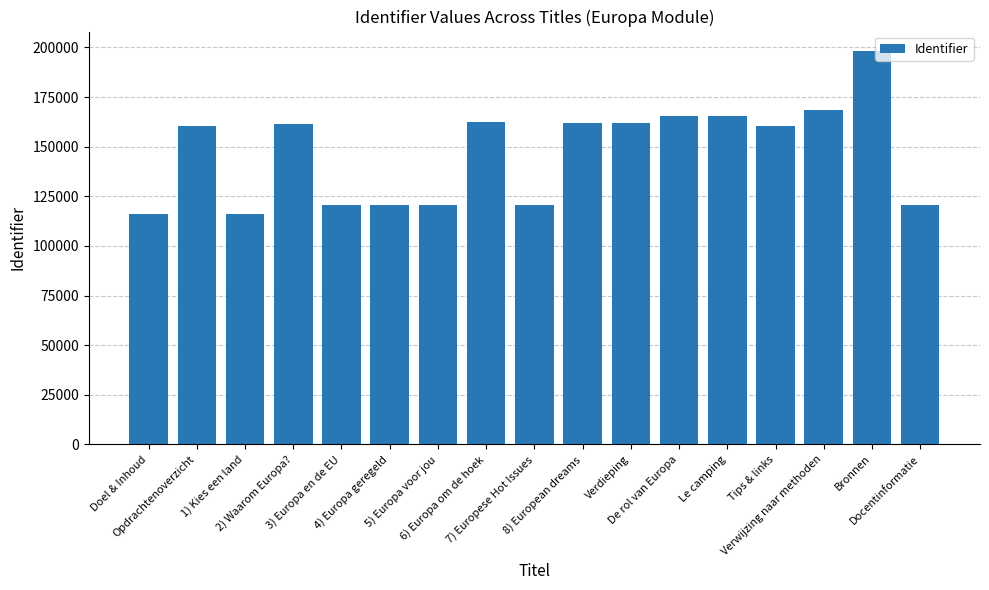

The chart shows a value of 116193 at Doel & Inhoud. True or false?

True